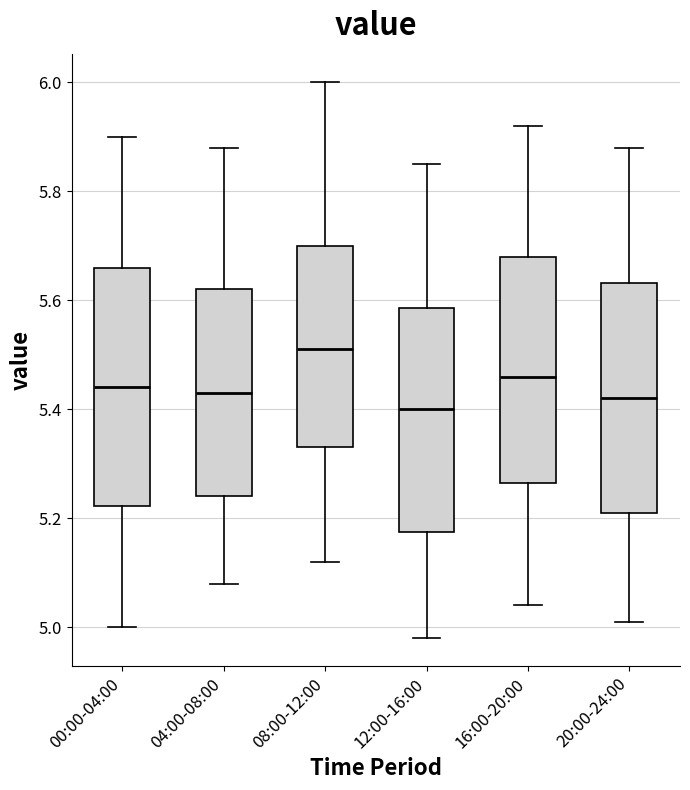

Where does the upper whisker of the box for 00:00-04:00 end on the y-axis? The values are not printed on the chart, so give them approximately, as read against the axis.

5.90